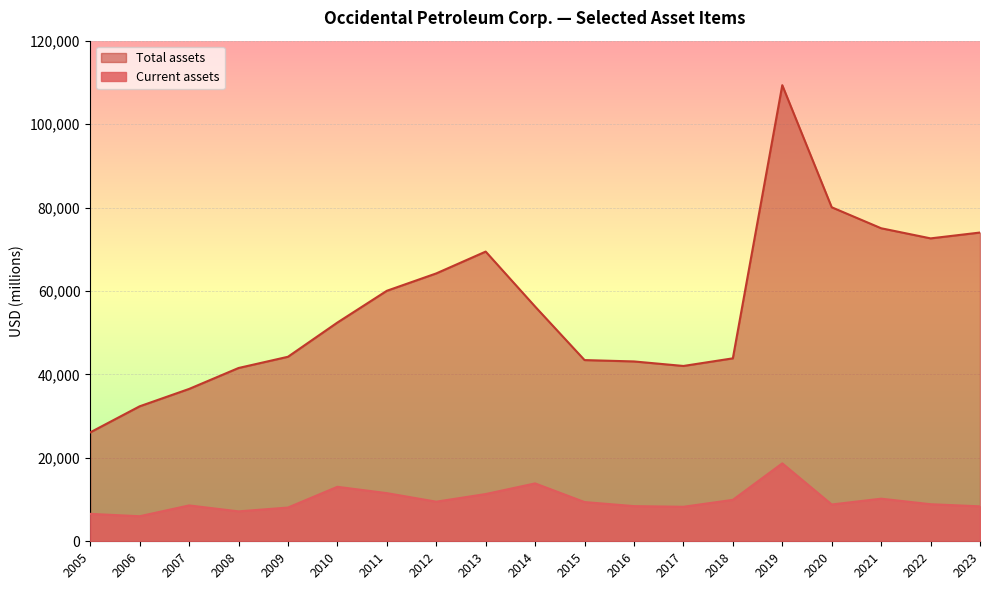

Where is the first local minimum for Total assets?

2017